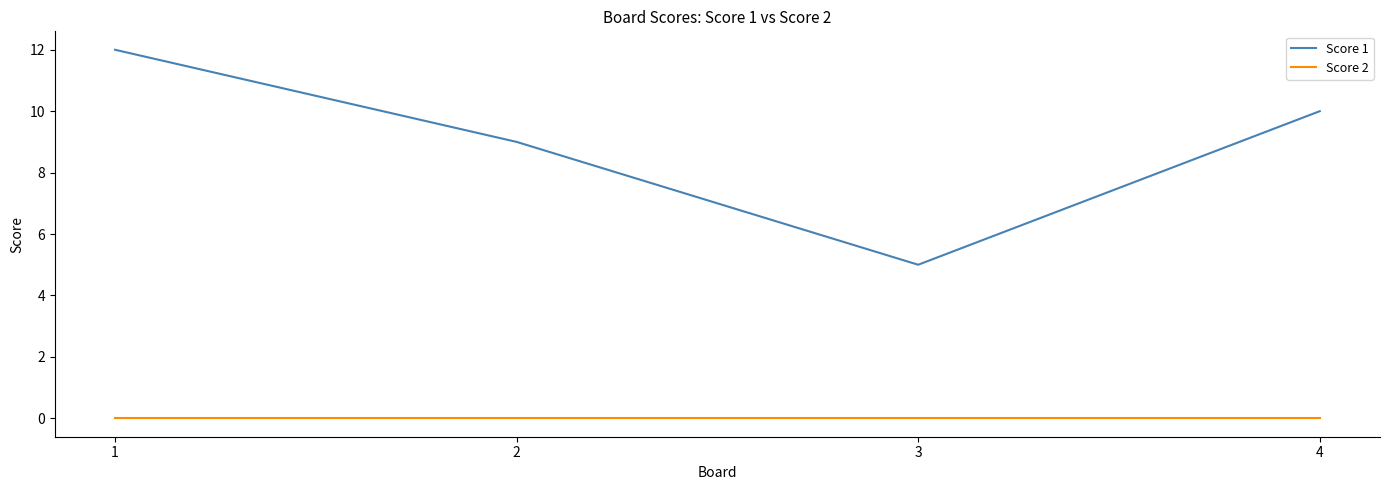

Which series has the widest spread of values?

Score 1